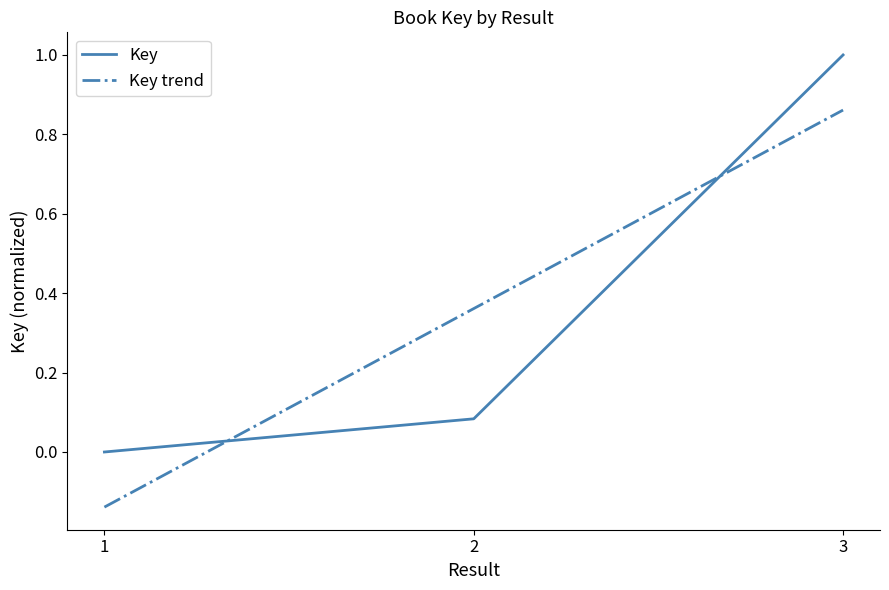

At which label does Key reach its peak?

3